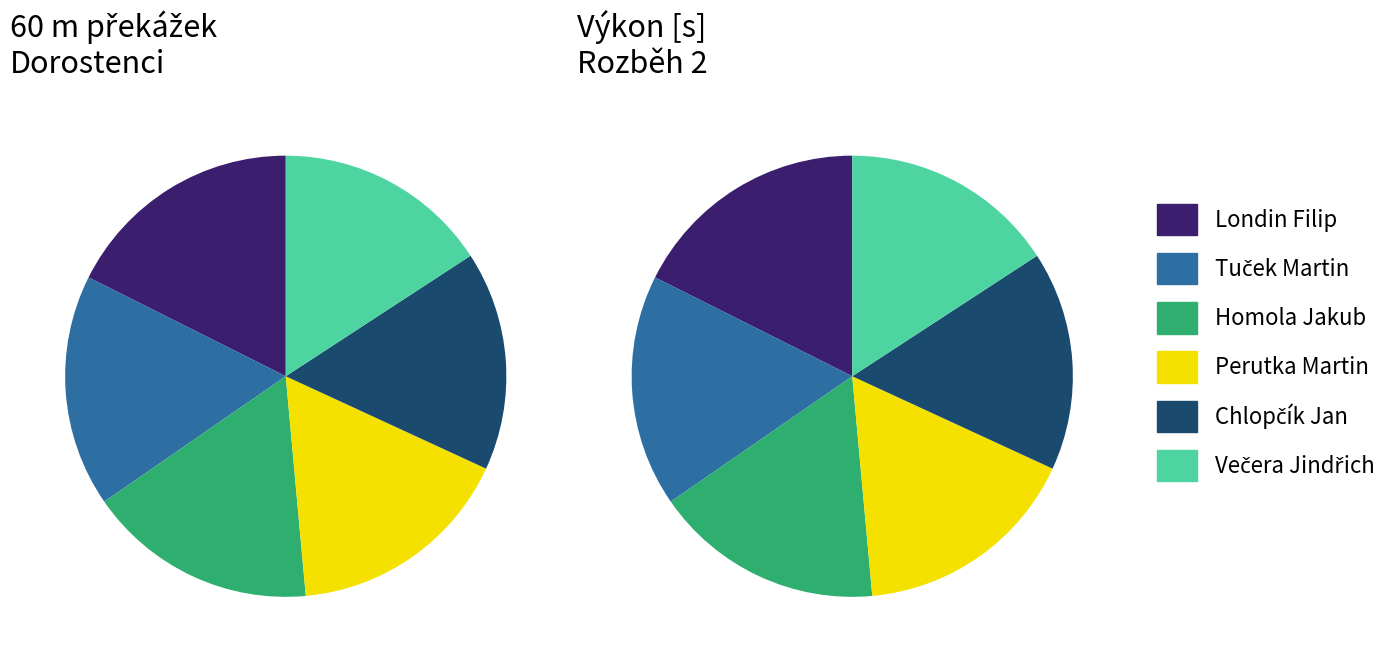

What is the change in value from Londin Filip to Tuček Martin?

+0.3